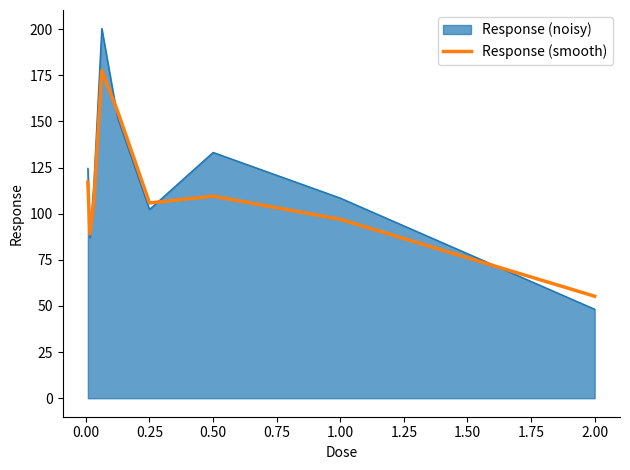

What is the smallest value displayed?

48.2